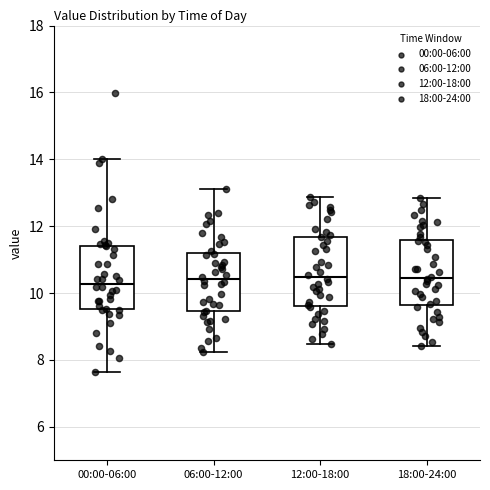

Where does the lower whisker of the box for 06:00-12:00 end on the y-axis? The values are not printed on the chart, so give them approximately, as read against the axis.

8.2